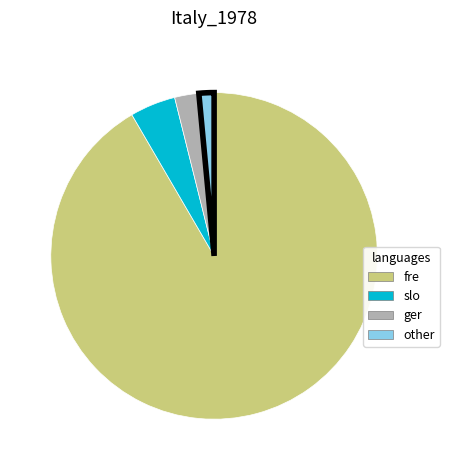

What is the majority slice?

fre